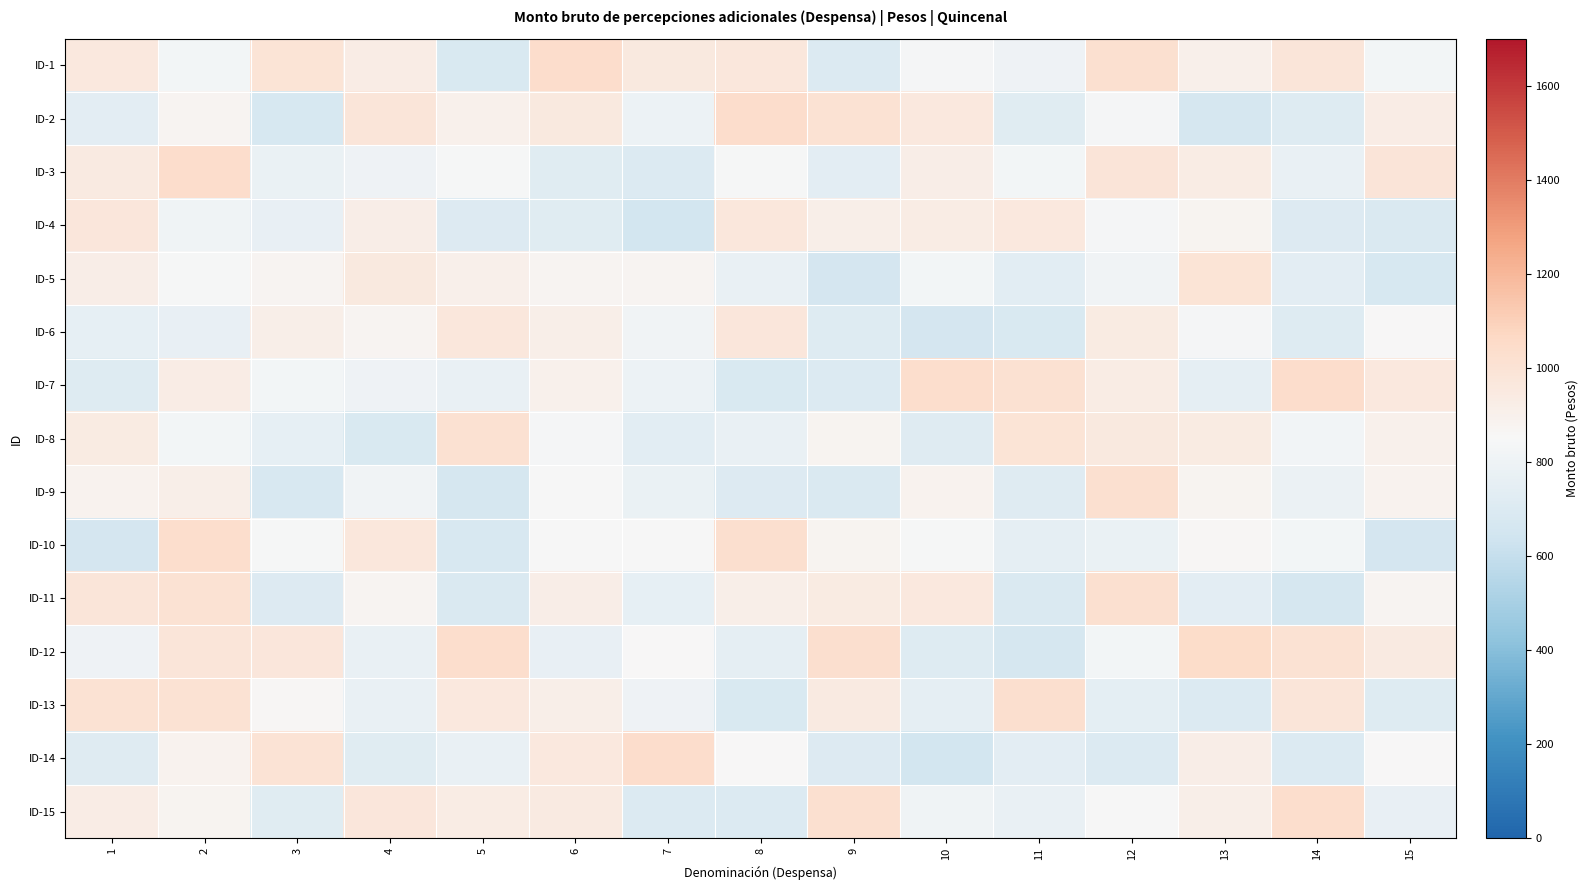

Reading left to right, list all the values displayed in this chart.

ID-1: 1=960.1	2=826.1	3=993.9	4=929.4	5=688.2	6=1040.7	7=955.0	8=964.9	9=701.7	10=830.7	11=798.8	12=1021.2	13=908.0	14=979.6	15=827.9
ID-2: 1=741.4	2=872.3	3=676.0	4=981.6	5=903.2	6=953.7	7=792.3	8=1038.8	9=1007.7	10=961.9	11=728.4	12=837.2	13=668.0	14=712.2	15=923.7
ID-3: 1=948.4	2=1037.5	3=780.8	4=798.7	5=838.3	6=726.3	7=702.5	8=840.8	9=741.3	10=918.4	11=825.4	12=983.6	13=930.6	14=775.4	15=983.4
ID-4: 1=972.4	2=805.5	3=765.8	4=923.5	5=706.4	6=730.5	7=653.4	8=965.3	9=916.4	10=932.6	11=962.8	12=834.1	13=878.0	14=706.4	15=696.3
ID-5: 1=917.9	2=838.9	3=876.6	4=956.5	5=904.4	6=871.9	7=874.2	8=772.1	9=662.8	10=825.2	11=736.3	12=813.9	13=991.9	14=744.1	15=673.8
ID-6: 1=763.1	2=767.9	3=915.3	4=873.3	5=964.1	6=916.2	7=813.1	8=976.1	9=717.3	10=659.6	11=686.5	12=939.4	13=835.3	14=715.0	15=850.9
ID-7: 1=711.4	2=929.0	3=829.0	4=802.9	5=771.1	6=902.6	7=795.2	8=685.6	9=697.7	10=1035.3	11=1013.9	12=930.4	13=756.8	14=1038.2	15=962.0
ID-8: 1=937.3	2=830.2	3=759.4	4=689.1	5=1011.5	6=832.8	7=731.4	8=772.9	9=882.2	10=721.2	11=993.1	12=953.9	13=938.3	14=823.3	15=901.4
ID-9: 1=884.1	2=910.4	3=684.3	4=816.8	5=667.1	6=848.1	7=782.4	8=708.3	9=691.9	10=885.6	11=718.7	12=1020.5	13=882.9	14=789.2	15=886.9
ID-10: 1=659.6	2=1033.9	3=843.4	4=963.6	5=683.6	6=845.2	7=846.8	8=1025.6	9=879.2	10=839.9	11=757.3	12=783.1	13=858.8	14=826.1	15=659.1
ID-11: 1=981.0	2=1009.0	3=706.6	4=872.1	5=693.9	6=919.4	7=763.0	8=914.3	9=941.3	10=958.0	11=693.6	12=1016.9	13=742.6	14=665.5	15=872.4
ID-12: 1=798.9	2=982.4	3=973.8	4=777.4	5=1031.7	6=766.9	7=856.5	8=752.9	9=1024.9	10=716.3	11=668.5	12=824.5	13=1047.5	14=1007.2	15=949.9
ID-13: 1=1006.8	2=1007.9	3=858.0	4=776.9	5=959.3	6=915.2	7=800.0	8=688.3	9=949.2	10=755.5	11=1025.2	12=746.9	13=699.6	14=982.9	15=711.8
ID-14: 1=722.2	2=890.3	3=1000.3	4=729.1	5=774.6	6=961.5	7=1039.2	8=850.8	9=708.1	10=656.1	11=742.4	12=703.2	13=921.6	14=699.2	15=853.0
ID-15: 1=928.2	2=882.9	3=730.4	4=972.1	5=936.7	6=946.1	7=702.9	8=700.0	9=1021.5	10=809.5	11=770.9	12=845.9	13=915.6	14=1032.7	15=765.1